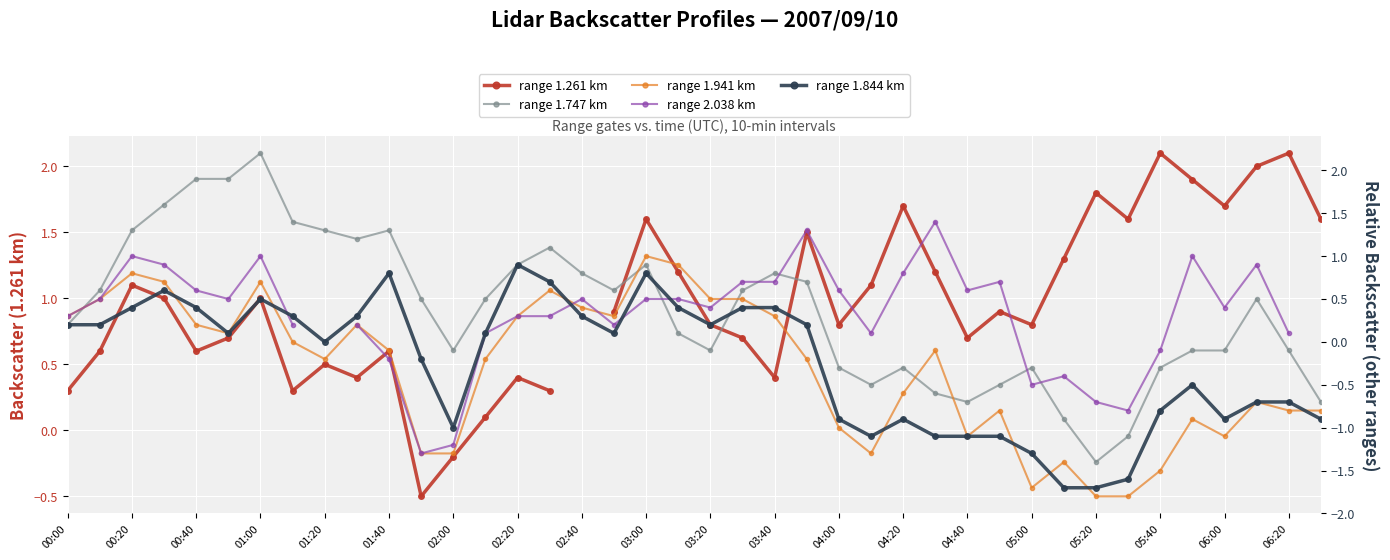

How many lines are shown in the chart?

5